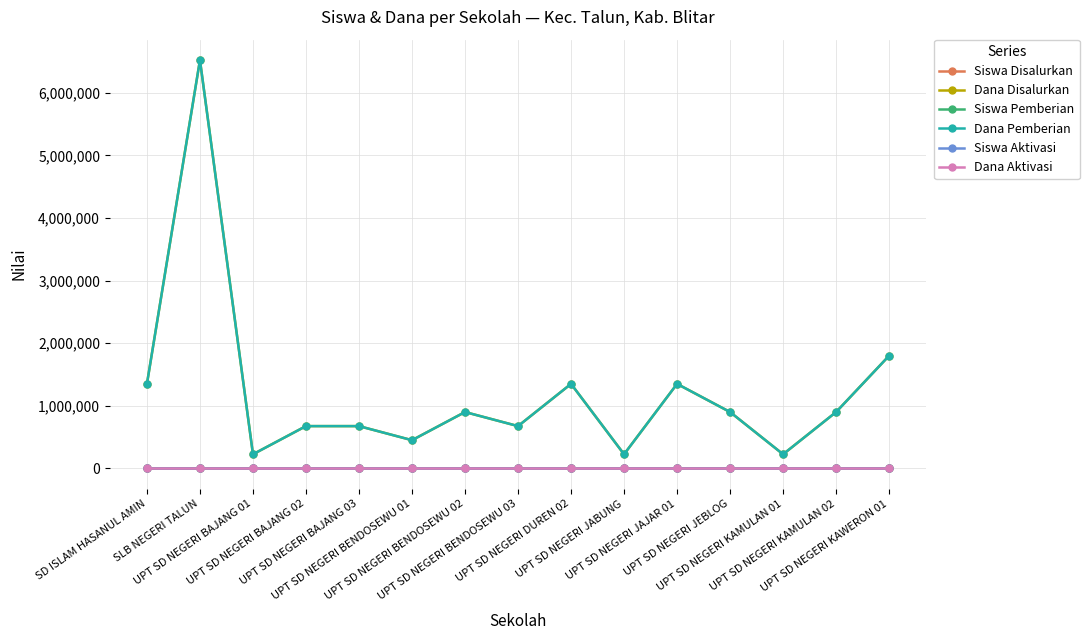

What is the label of the 10th point from the right?

UPT SD NEGERI BENDOSEWU 01